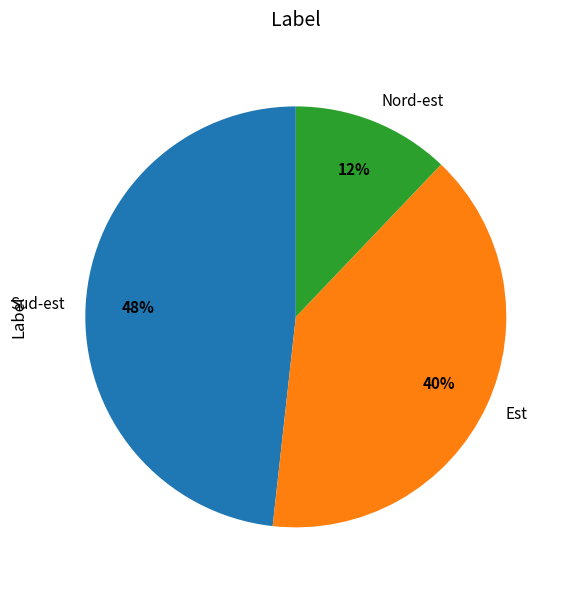

Does Sud-est account for over 50% of the chart?

No